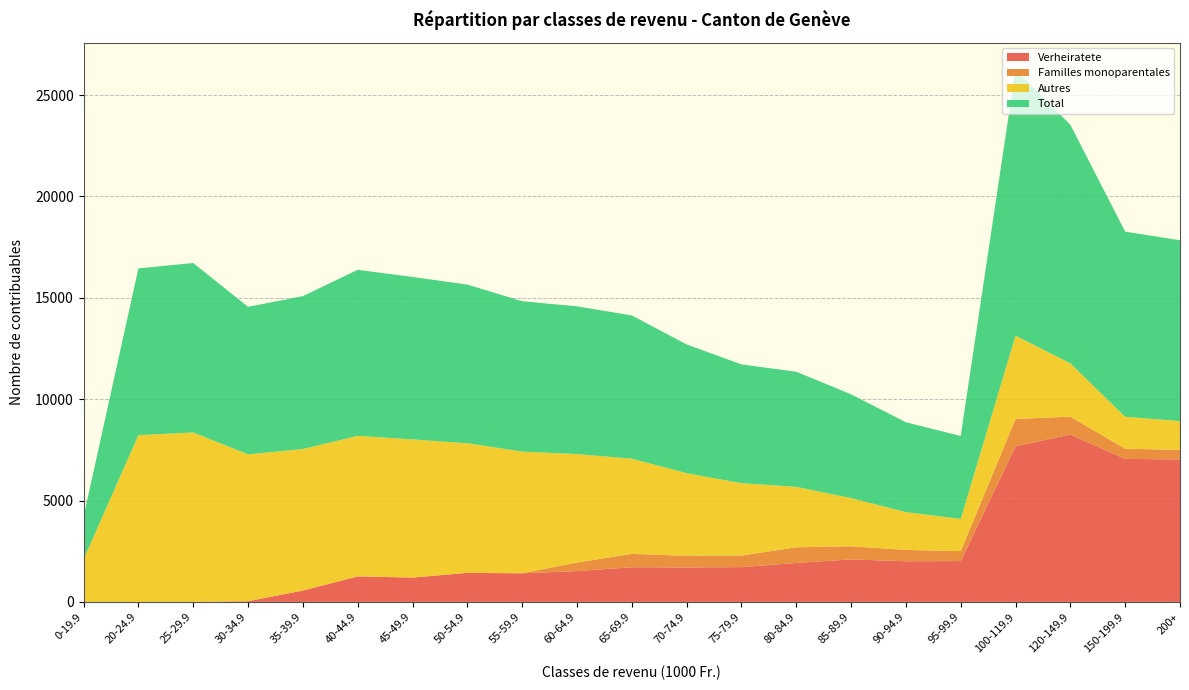

Reading left to right, what are all the values shown in this chart?

Verheiratete: 0	0	0	35	562	1257	1201	1432	1411	1519	1712	1701	1716	1923	2095	2006	2014	7677	8255	7055	7028
Familles monoparentales: 0	0	0	0	0	2	0	2	3	424	656	575	572	772	651	559	490	1349	885	500	475
Autres: 2105	8226	8359	7243	6980	6932	6814	6393	6003	5348	4698	4075	3570	2982	2375	1866	1588	4108	2628	1578	1417
Total: 2105	8226	8359	7278	7542	8191	8015	7827	7417	7291	7066	6351	5858	5677	5121	4431	4092	13134	11768	9133	8920